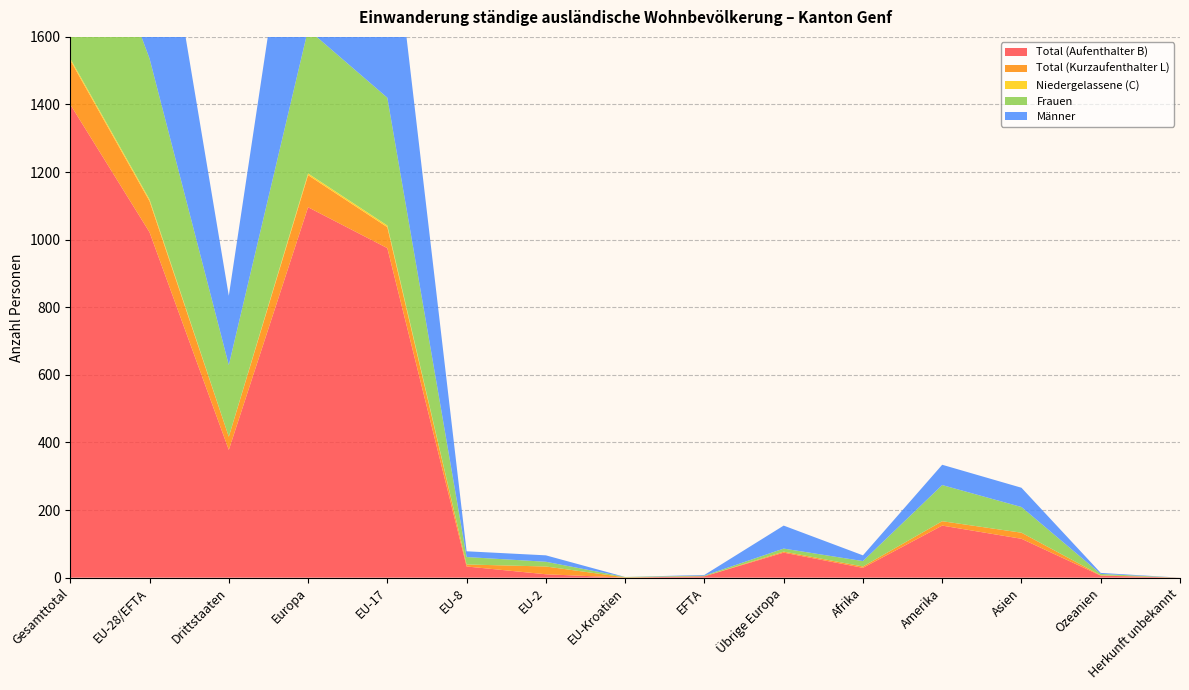

Reading left to right, list all the values displayed in this chart.

Total (Aufenthalter B): Gesamttotal=1400	EU-28/EFTA=1022	Drittstaaten=378	Europa=1096	EU-17=975	EU-8=33	EU-2=10	EU-Kroatien=0	EFTA=4	Übrige Europa=74	Afrika=29	Amerika=154	Asien=115	Ozeanien=6	Herkunft unbekannt=0
Total (Kurzaufenthalter L): Gesamttotal=131	EU-28/EFTA=92	Drittstaaten=39	Europa=95	EU-17=62	EU-8=6	EU-2=23	EU-Kroatien=1	EFTA=0	Übrige Europa=3	Afrika=4	Amerika=13	Asien=18	Ozeanien=1	Herkunft unbekannt=0
Niedergelassene (C): Gesamttotal=5	EU-28/EFTA=5	Drittstaaten=0	Europa=5	EU-17=5	EU-8=0	EU-2=0	EU-Kroatien=0	EFTA=0	Übrige Europa=0	Afrika=0	Amerika=0	Asien=0	Ozeanien=0	Herkunft unbekannt=0
Frauen: Gesamttotal=629	EU-28/EFTA=417	Drittstaaten=212	Europa=426	EU-17=378	EU-8=22	EU-2=14	EU-Kroatien=1	EFTA=2	Übrige Europa=9	Afrika=16	Amerika=107	Asien=76	Ozeanien=4	Herkunft unbekannt=0
Männer: Gesamttotal=907	EU-28/EFTA=702	Drittstaaten=205	Europa=770	EU-17=664	EU-8=17	EU-2=19	EU-Kroatien=0	EFTA=2	Übrige Europa=68	Afrika=17	Amerika=60	Asien=57	Ozeanien=3	Herkunft unbekannt=0